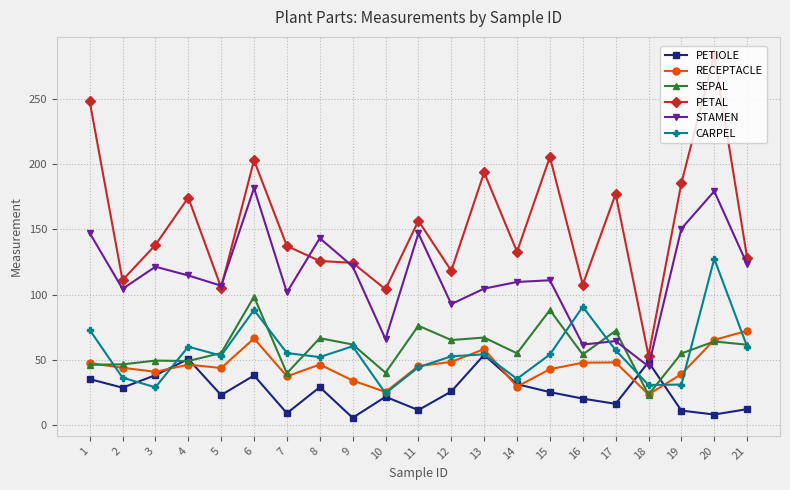

What is the difference between the second highest and second lowest values in the STAMEN series?

117.8